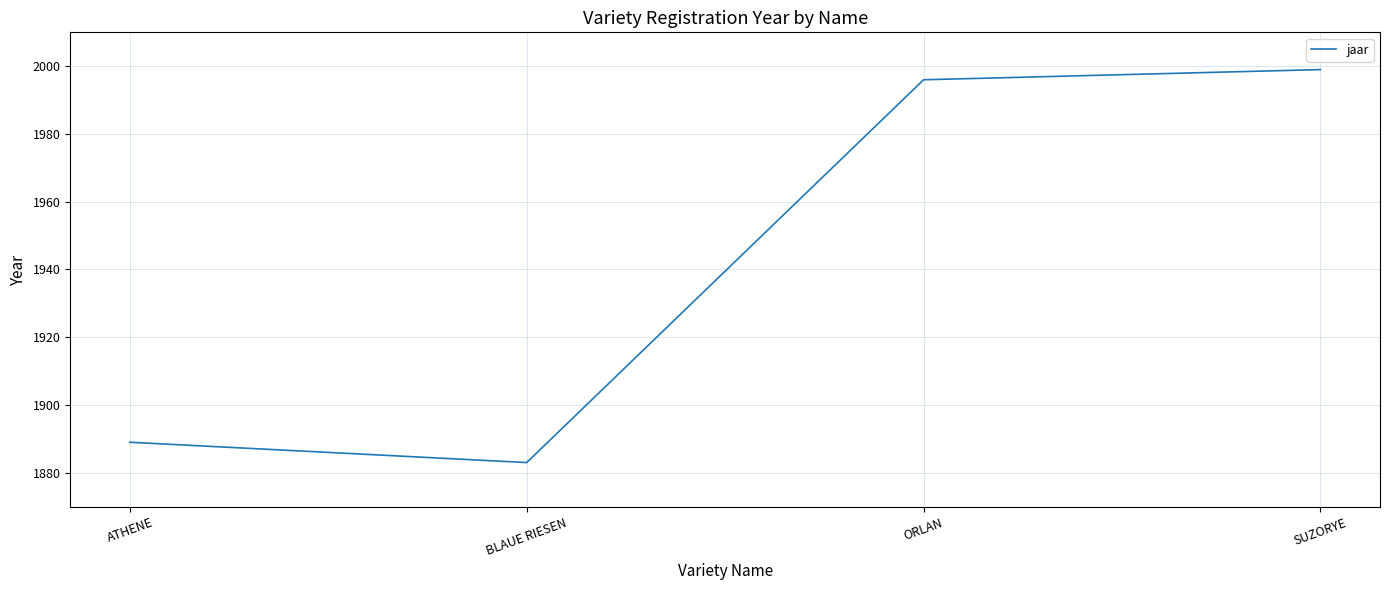

Is it true that the value at SUZORYE is 1999?

True